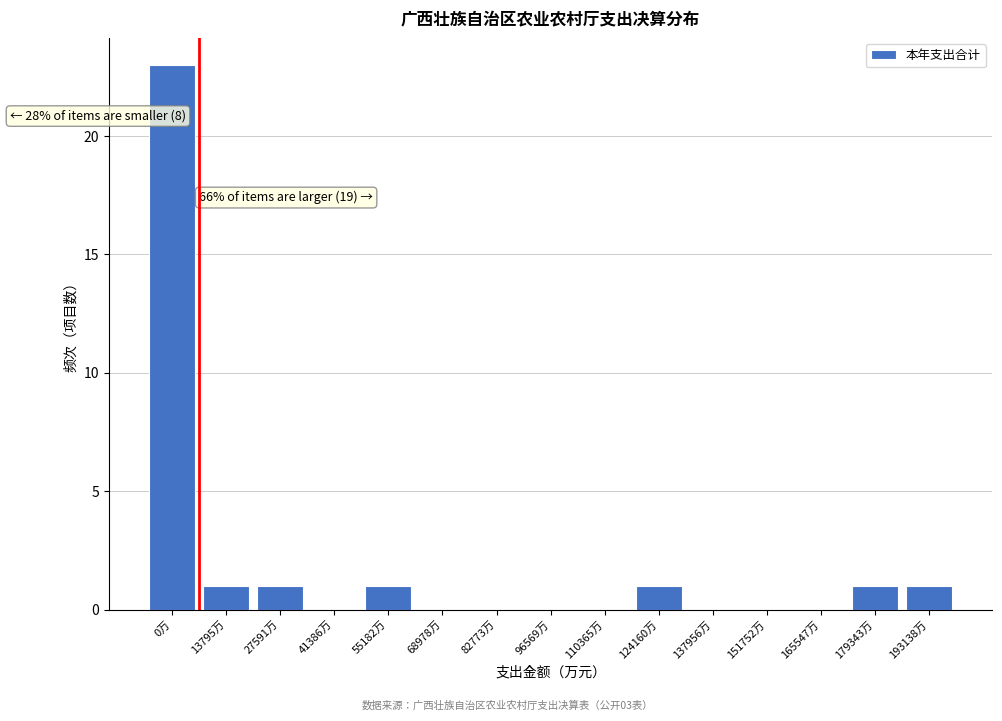

Reading left to right, what are all the values shown in this chart?

0万=23	13795万=1	27591万=1	41386万=0	55182万=1	68978万=0	82773万=0	96569万=0	110365万=0	124160万=1	137956万=0	151752万=0	165547万=0	179343万=1	193138万=1